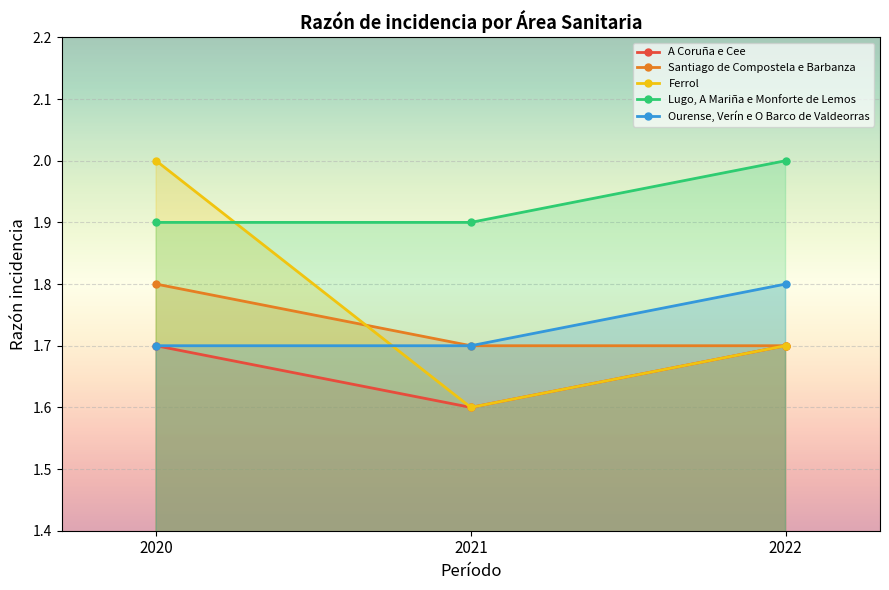

Rank the series by their maximum value, from lowest to highest.

A Coruña e Cee, Santiago de Compostela e Barbanza, Ourense, Verín e O Barco de Valdeorras, Ferrol, Lugo, A Mariña e Monforte de Lemos